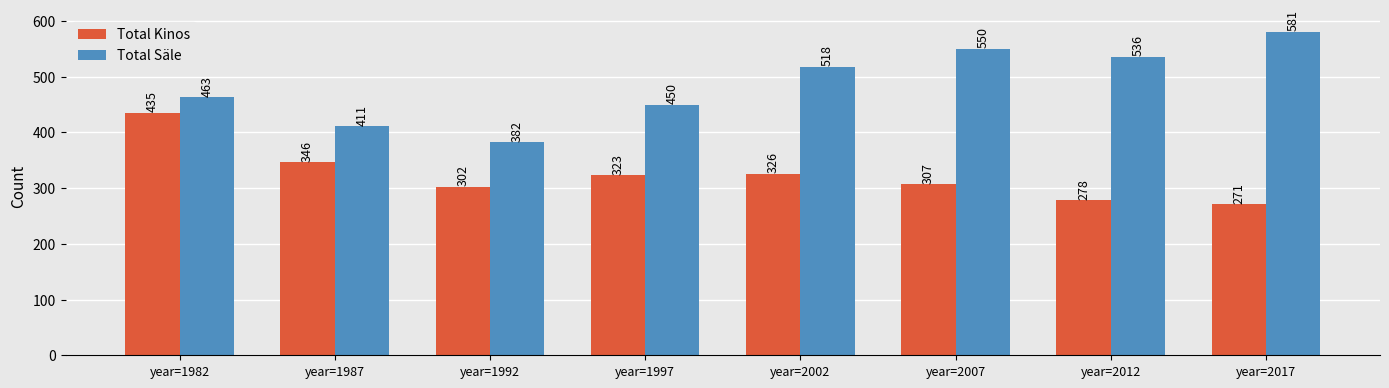

What is the difference between the second highest and minimum values in the Total Säle series?

168